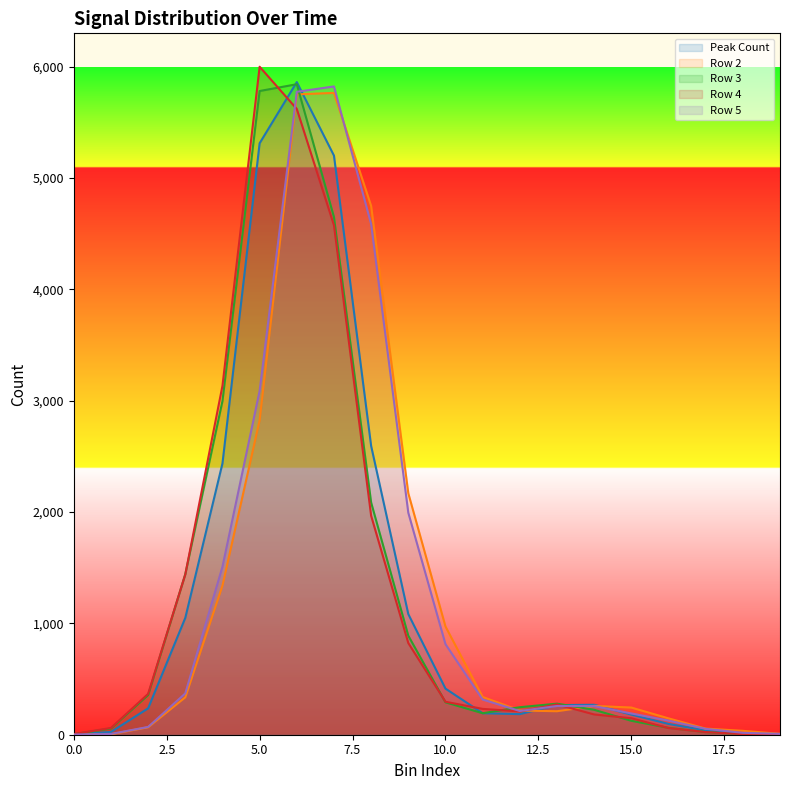

The value of Row 3 at 6 is 5841. True or false?

True